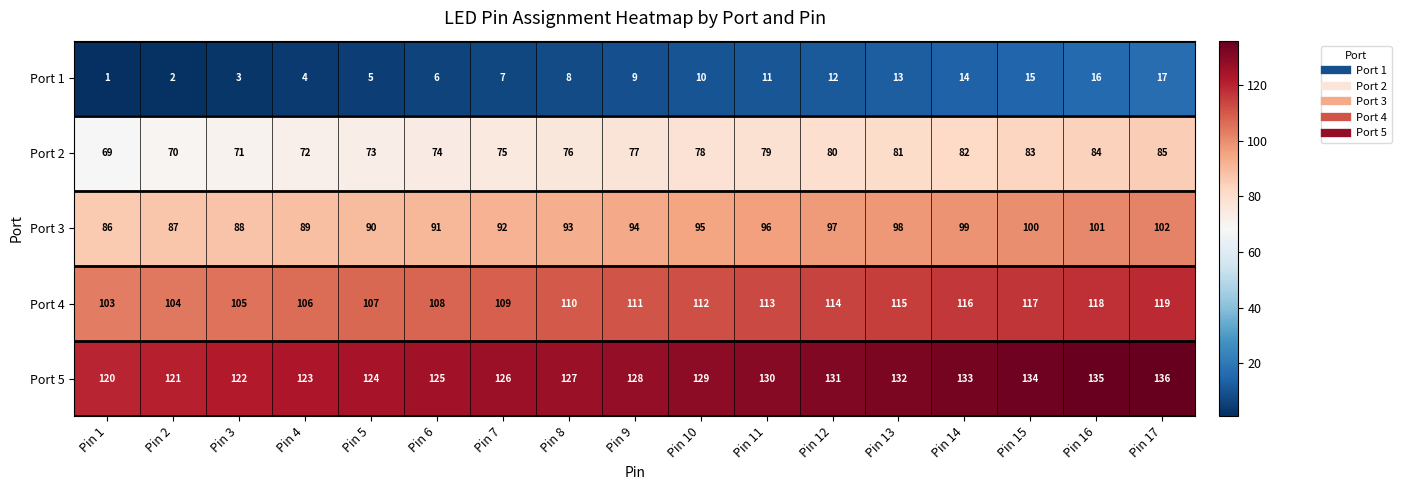

Which category has the lowest value in the Port 1 series?

Pin 1